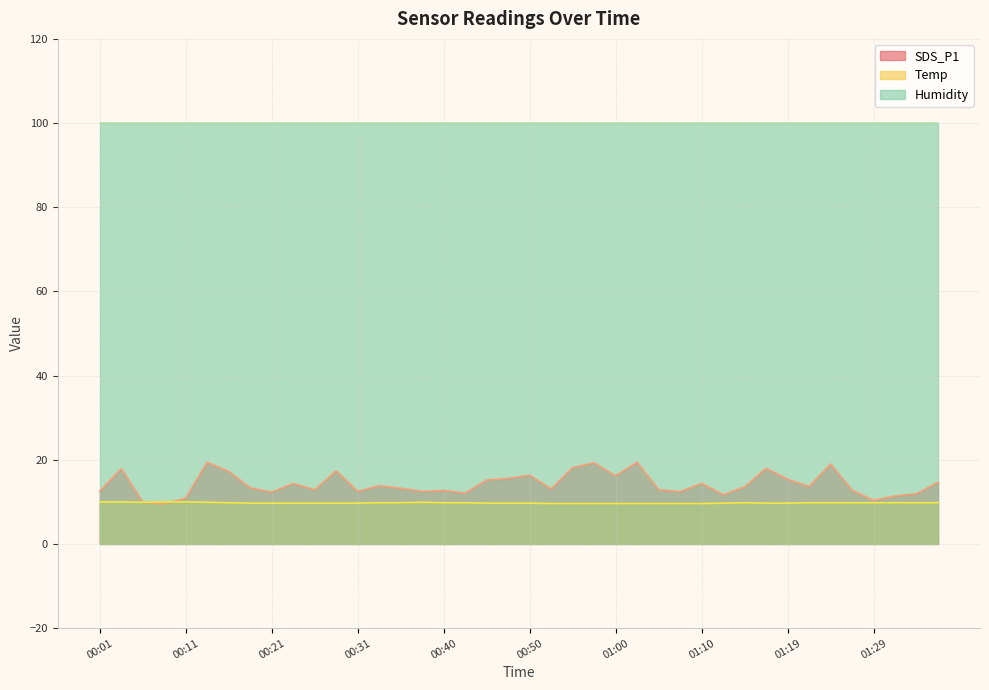

Which series has the largest total across all categories?

Humidity